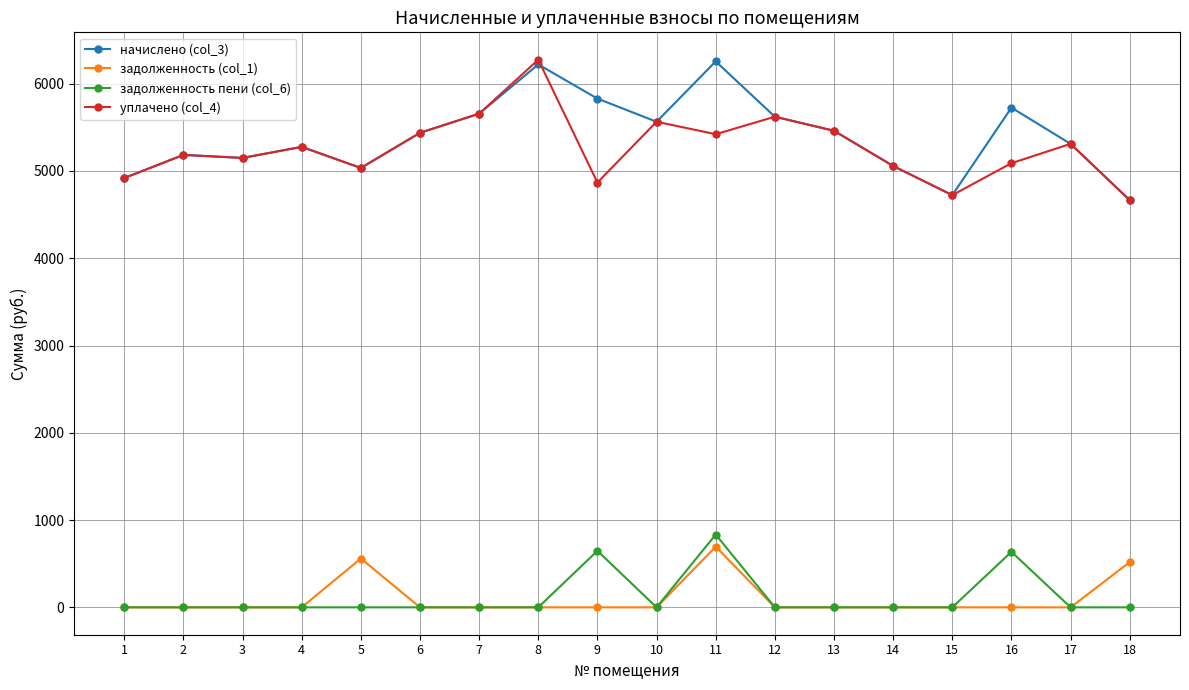

What is the total value across all series at 1?

9838.1